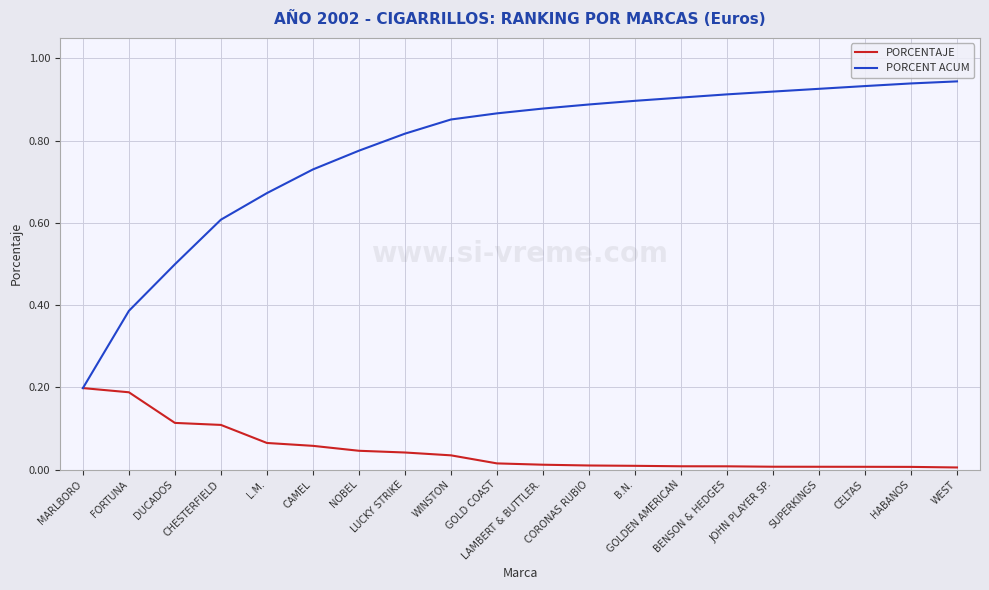

List the series in order of their overall mean, lowest first.

PORCENTAJE, PORCENT ACUM